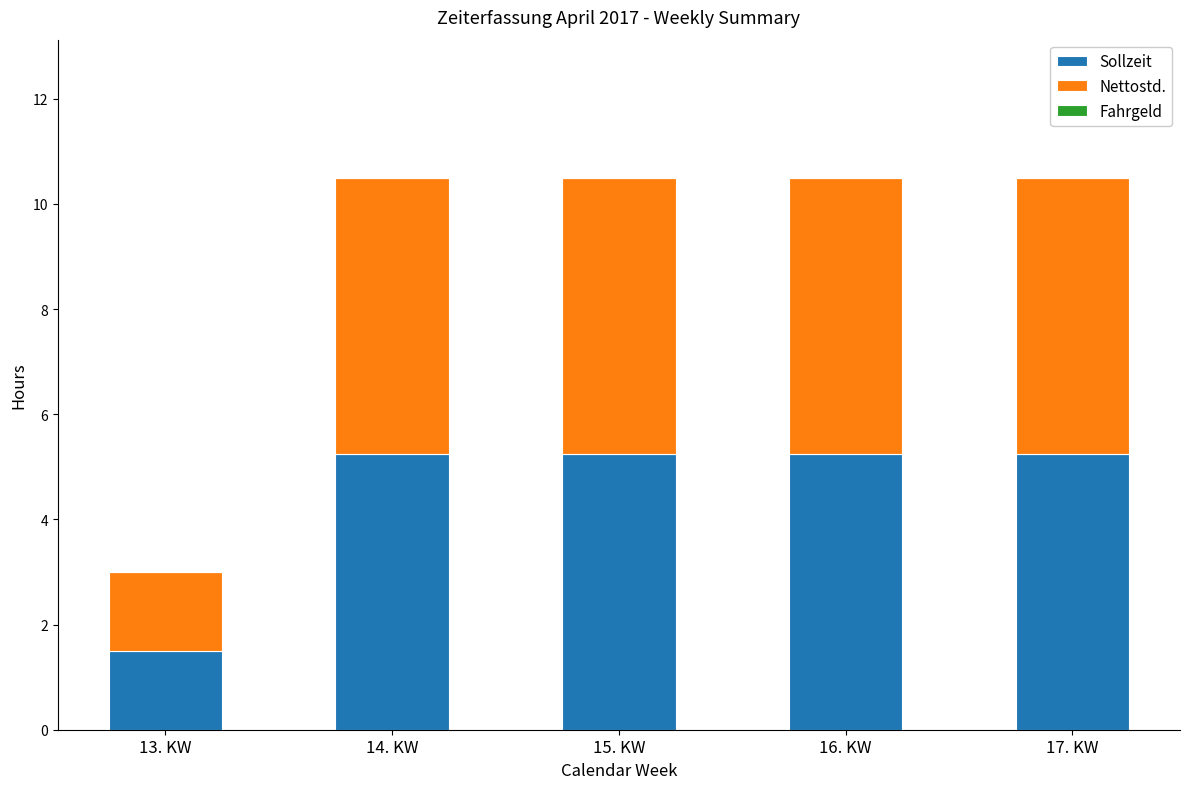

Where is Sollzeit nearest to the value 3?

13. KW